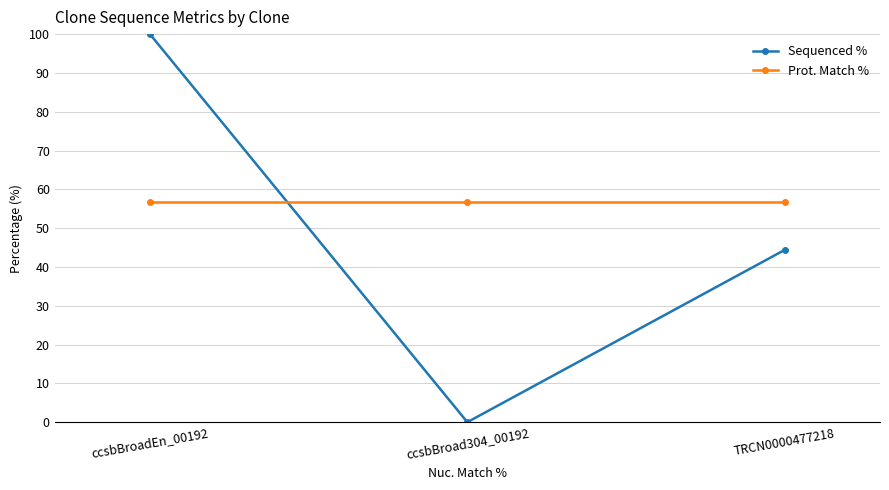

What is the greatest value displayed?

100.0